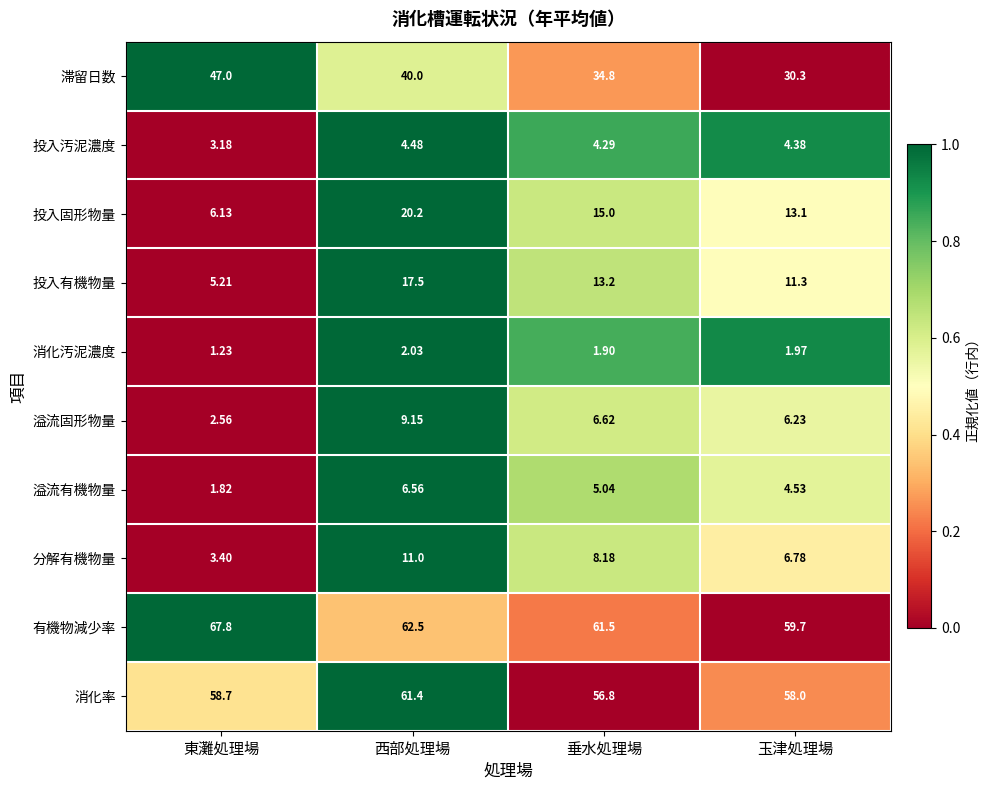

Rank the series at 東灘処理場 from lowest to highest value.

消化汚泥濃度, 溢流有機物量, 溢流固形物量, 投入汚泥濃度, 分解有機物量, 投入有機物量, 投入固形物量, 滞留日数, 消化率, 有機物減少率